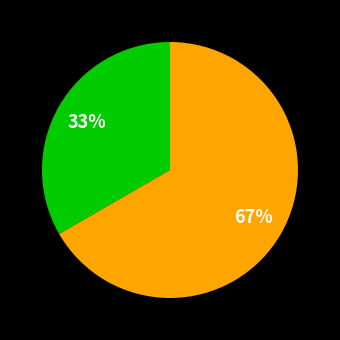

Is there any slice that represents more than half of the pie?

Yes